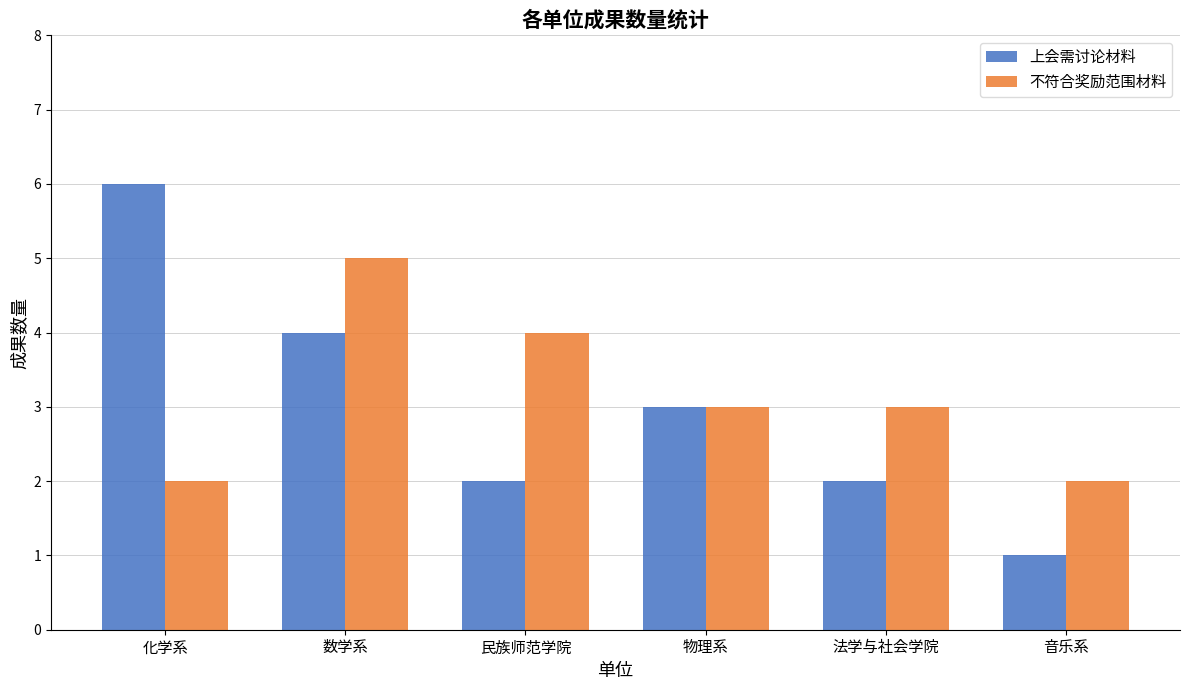

The 不符合奖励范围材料 series shows 3 at 音乐系. True or false?

False